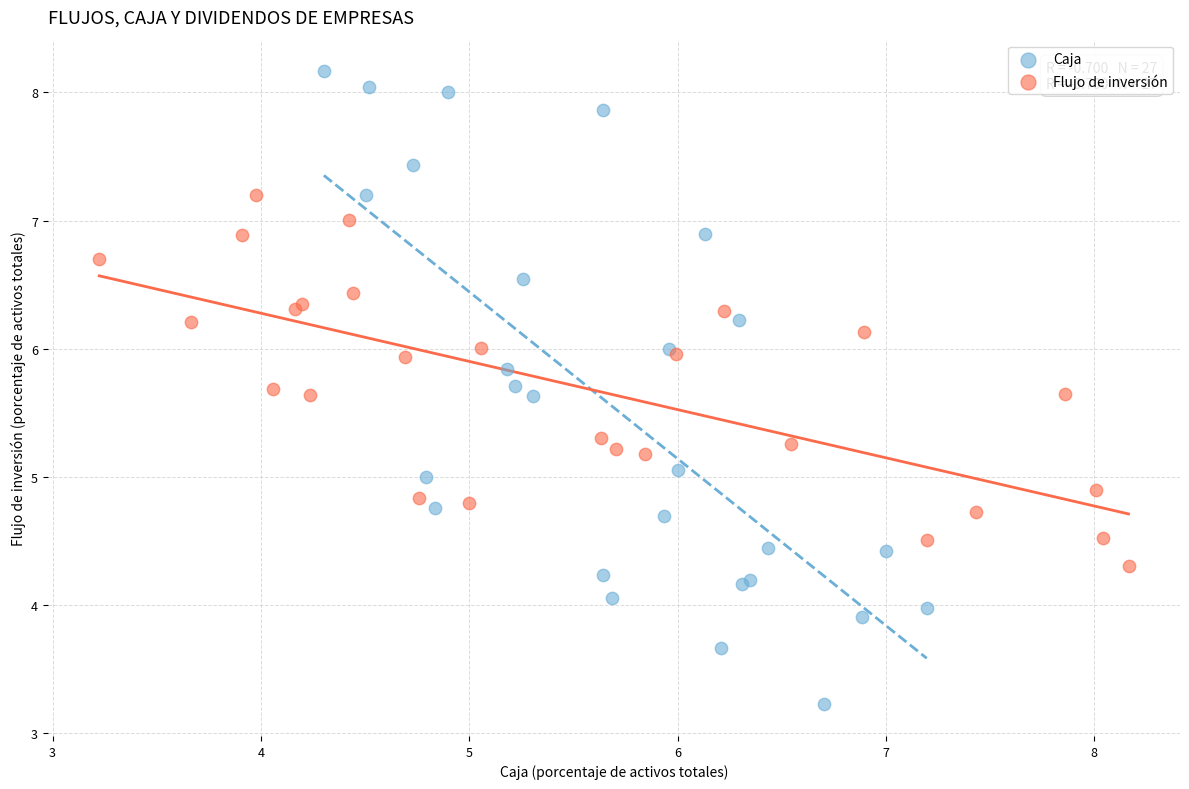

Which series has the largest Y range (max minus min)?

Caja